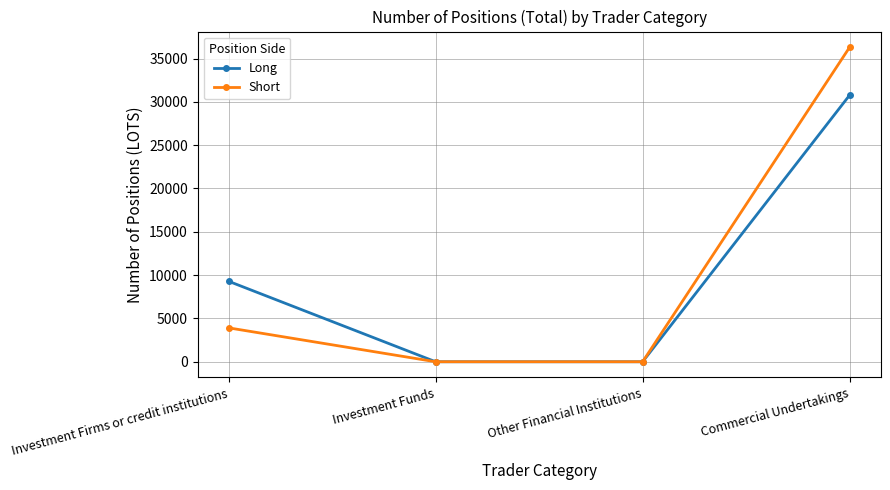

Reading left to right, what are all the values shown in this chart?

Long: 9288	0	0	30770
Short: 3913	0	0	36298